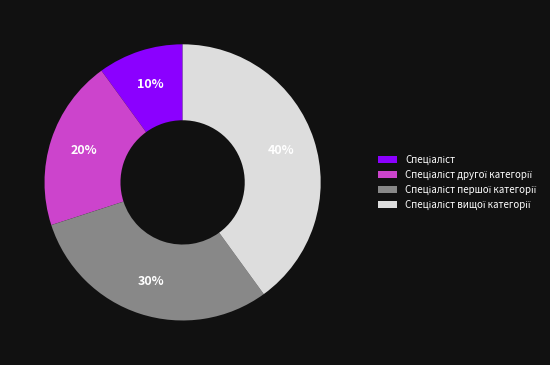

To the nearest percent, what is the average slice percentage?

25%